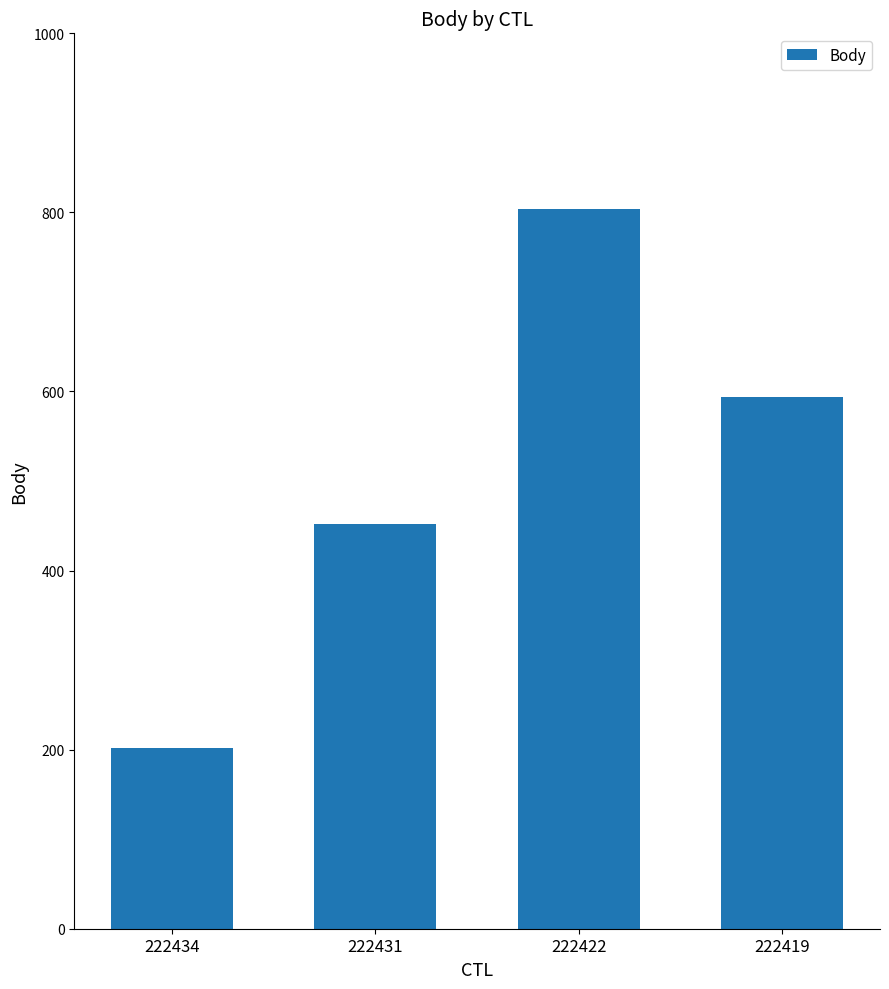

What is the change in value from 222434 to 222431?

+250